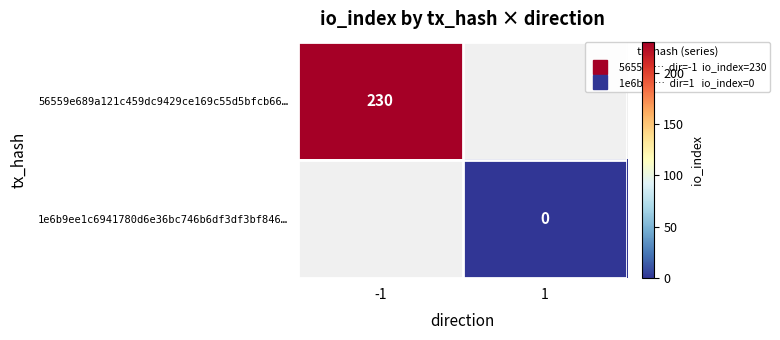

Is it true that 56559e689a121c459dc9429ce169c55d5bfcb66… equals 230.0 at -1?

True